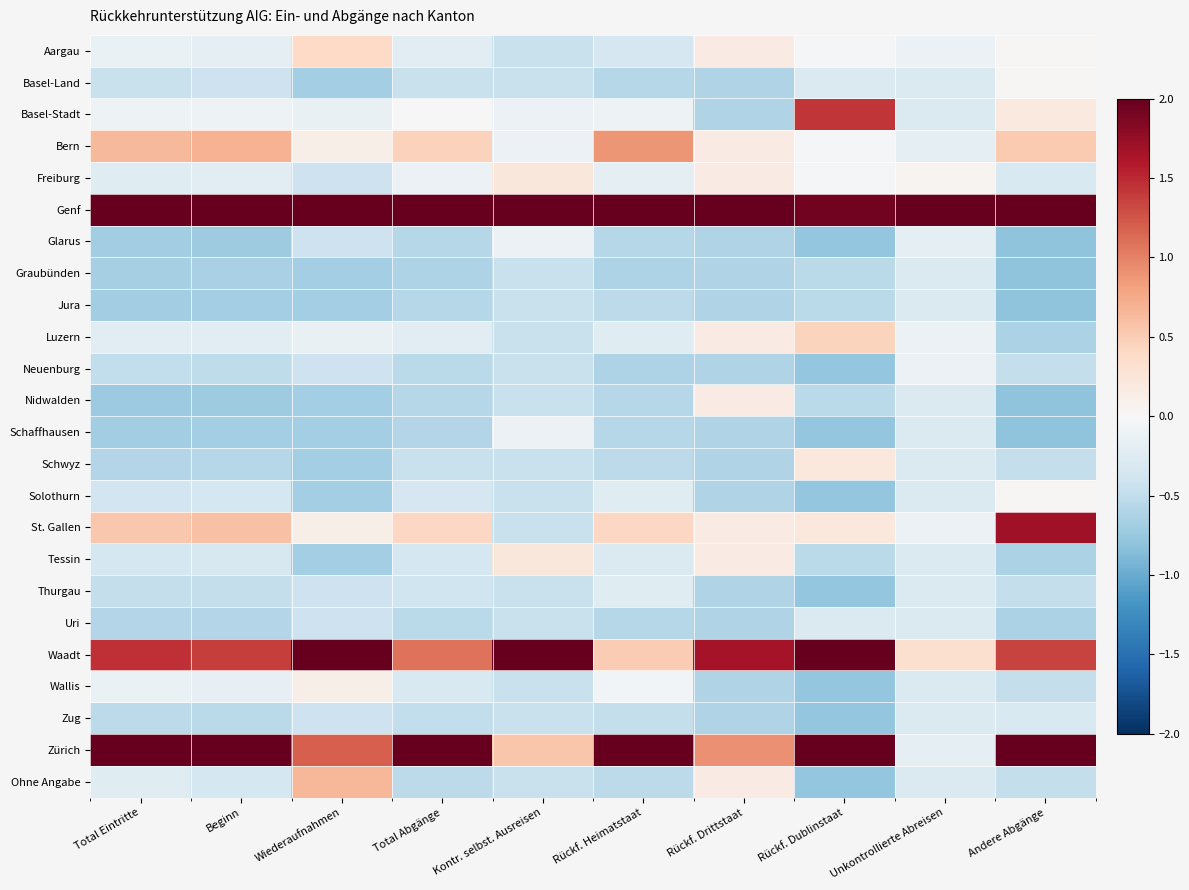

At how many categories does at least one series exceed 1?

10